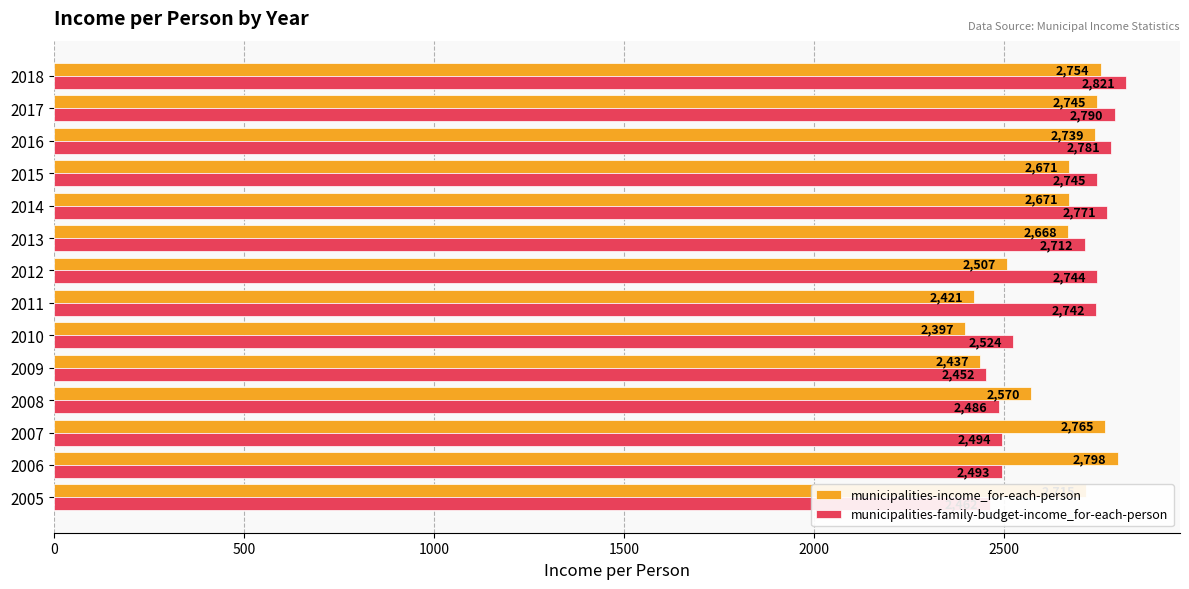

Is the value of municipalities-family-budget-income_for-each-person at 2012 greater than the value of municipalities-income_for-each-person at 2006?

No